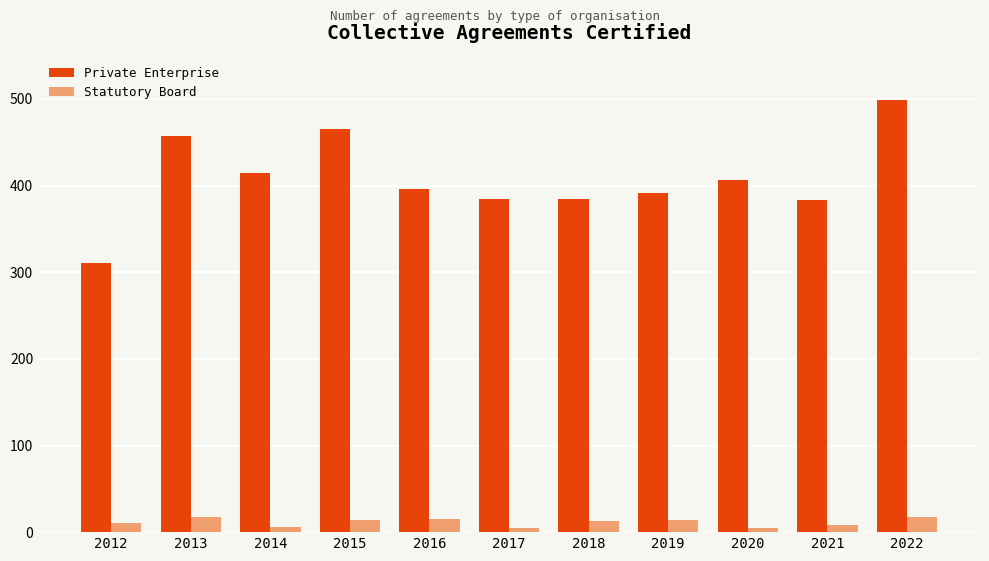

How many categories are shown in the chart?

11